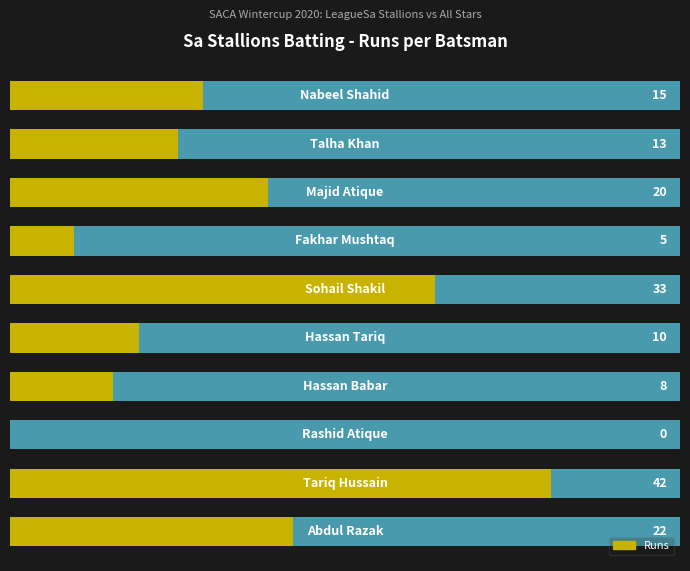

Count the number of categories in the chart.

10